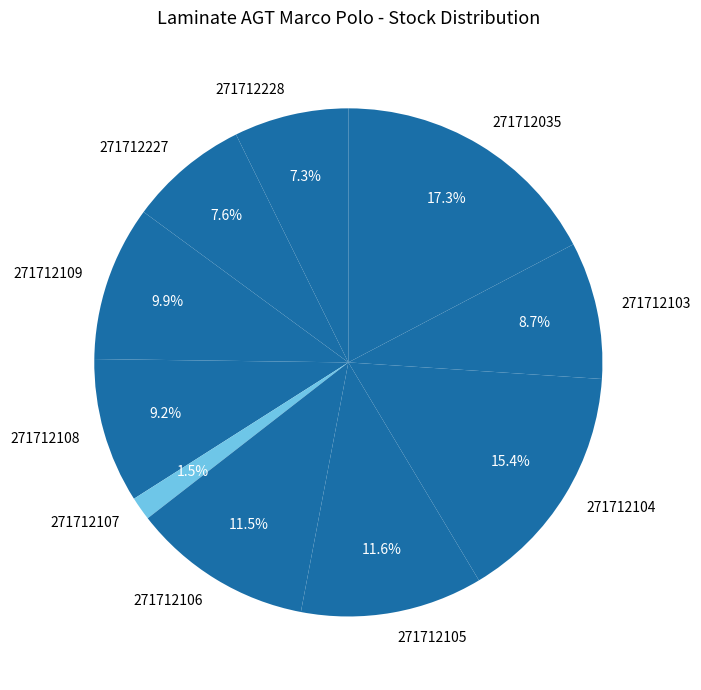

Approximately how many times larger is the value at 271712104 compared to 271712107?

10.3